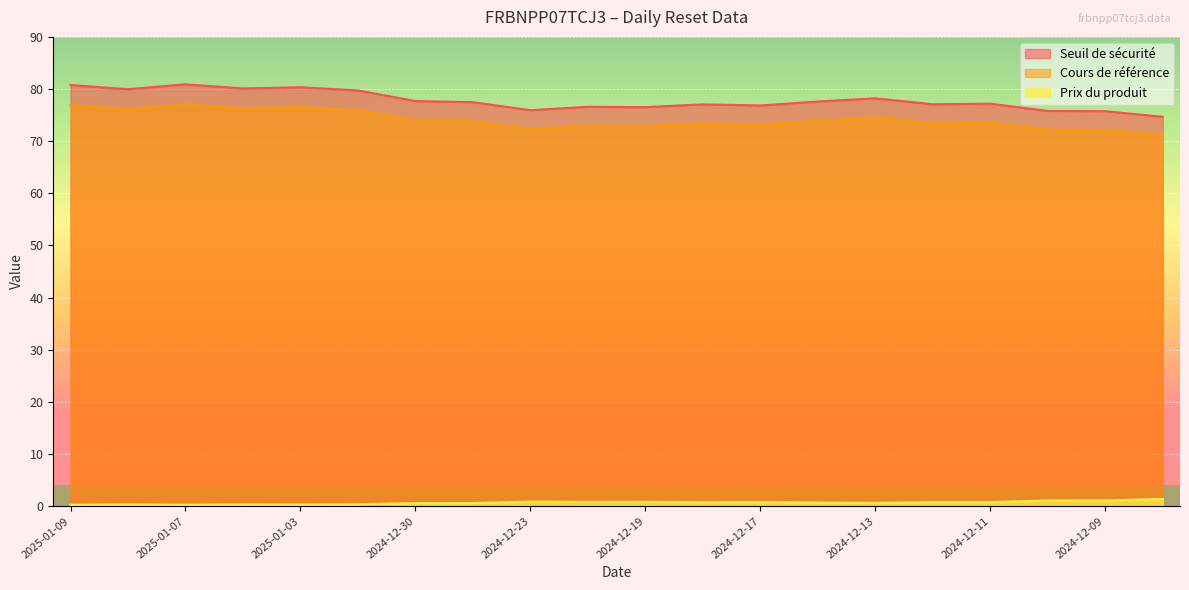

Which series has the widest spread of values?

Seuil de sécurité